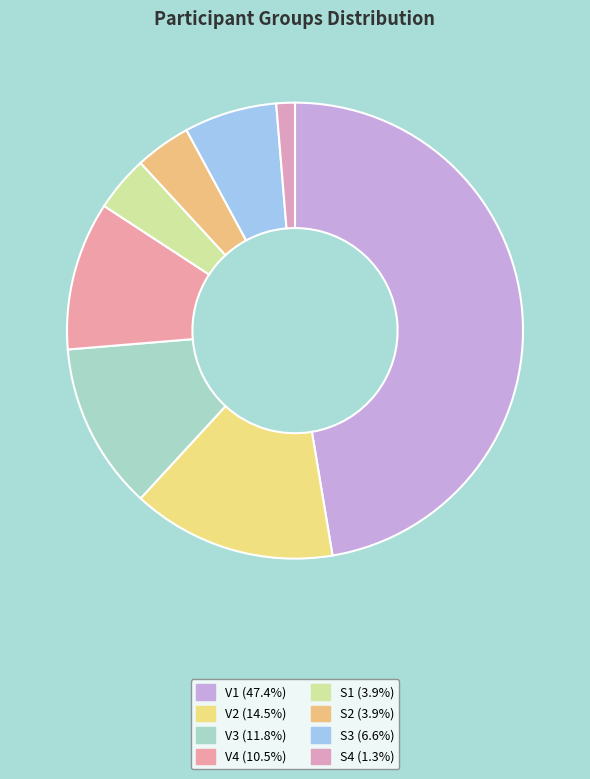

Approximately how many times larger is the value at V4 compared to S1?

2.7